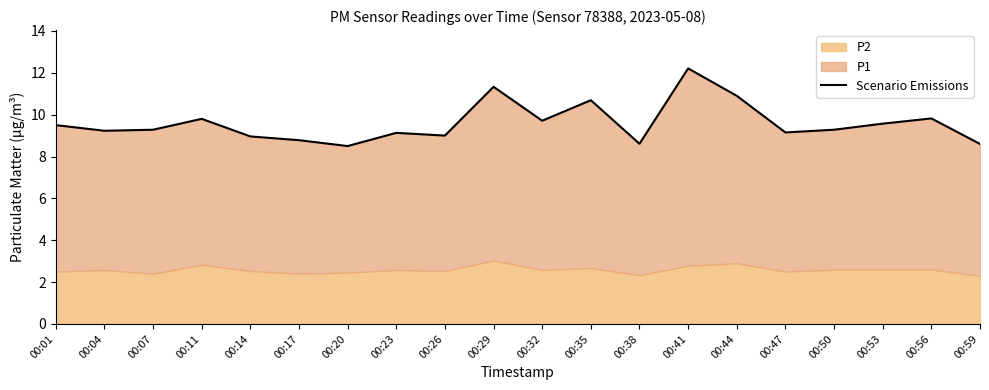

At which label is the value closest to 10?

00:56